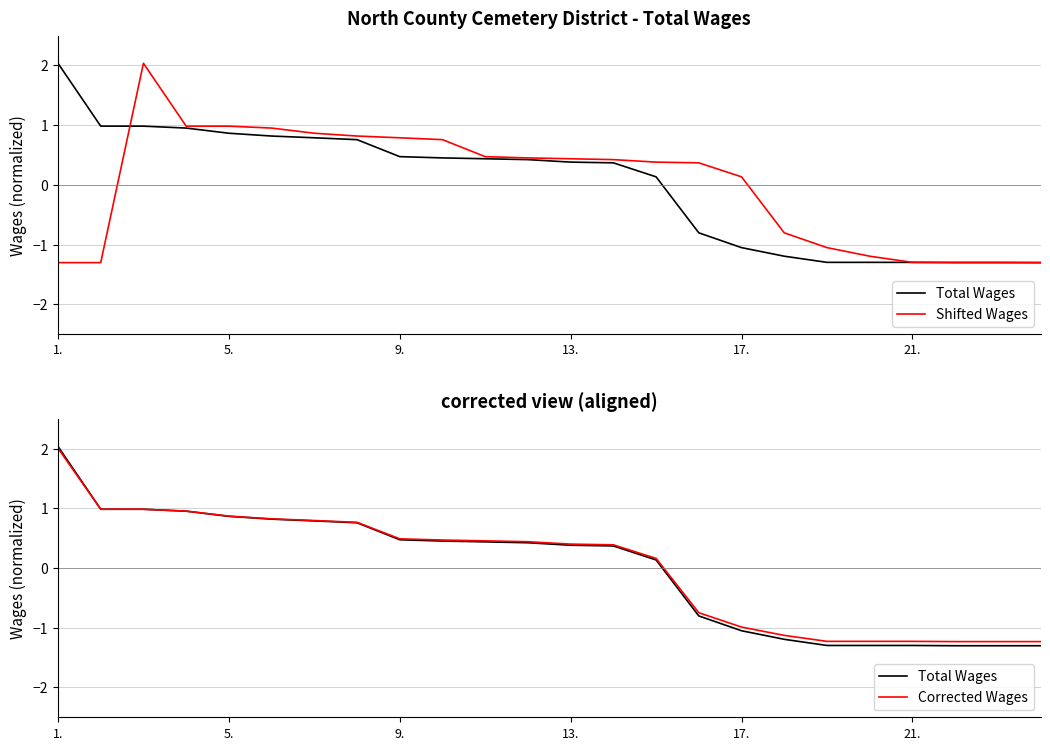

What is the value of the Shifted Wages point at the 8th from the left?

0.8